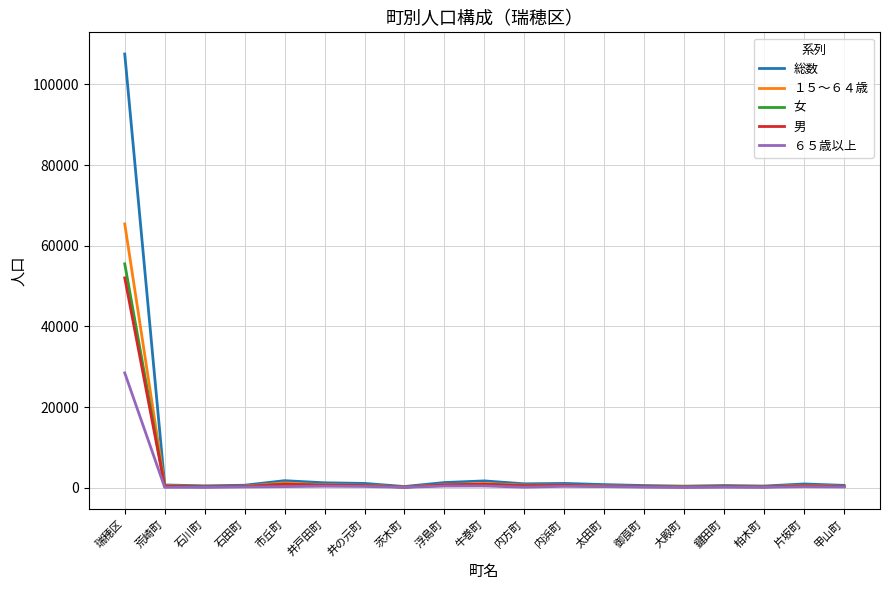

The value of 女 at 瑞穂区 is 30238. True or false?

False